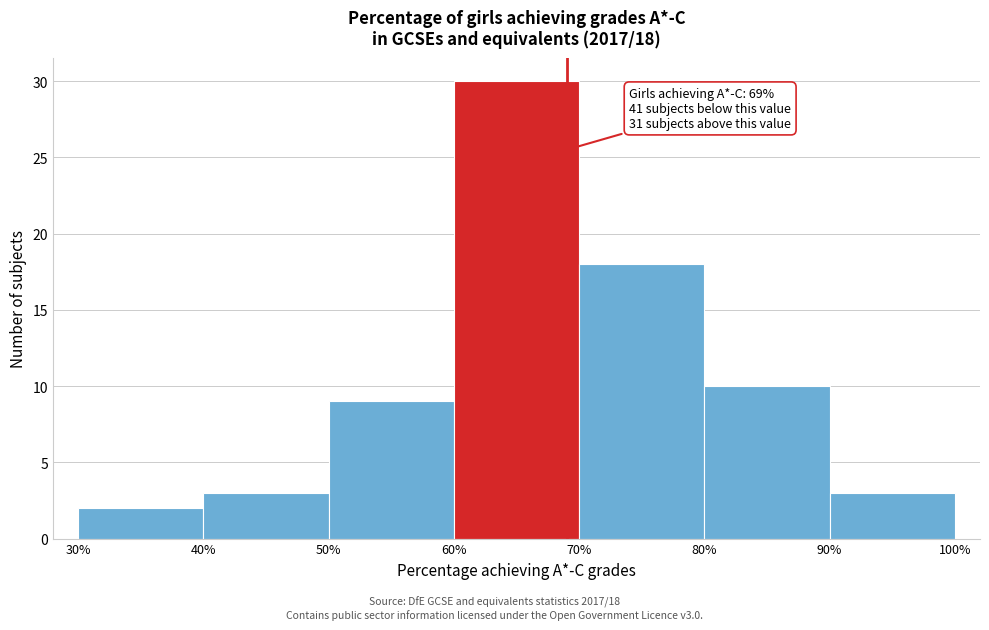

Which range on the x-axis has the tallest bar?

60% to 70%